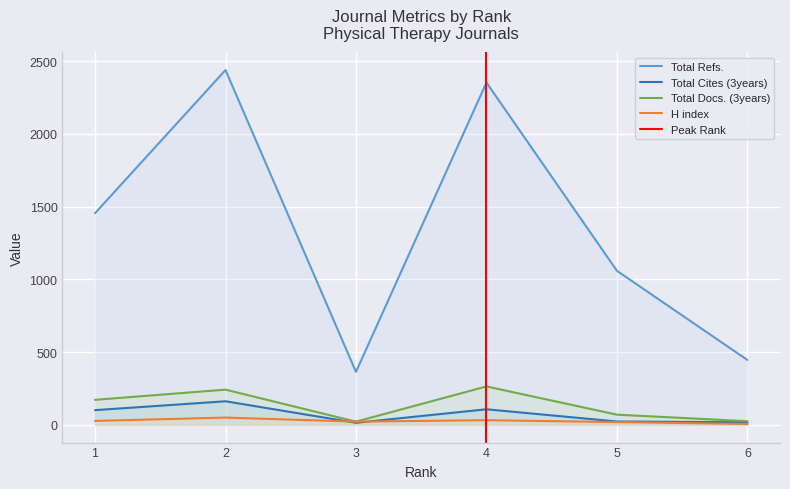

At which label is Total Refs. closest to 1401?

1